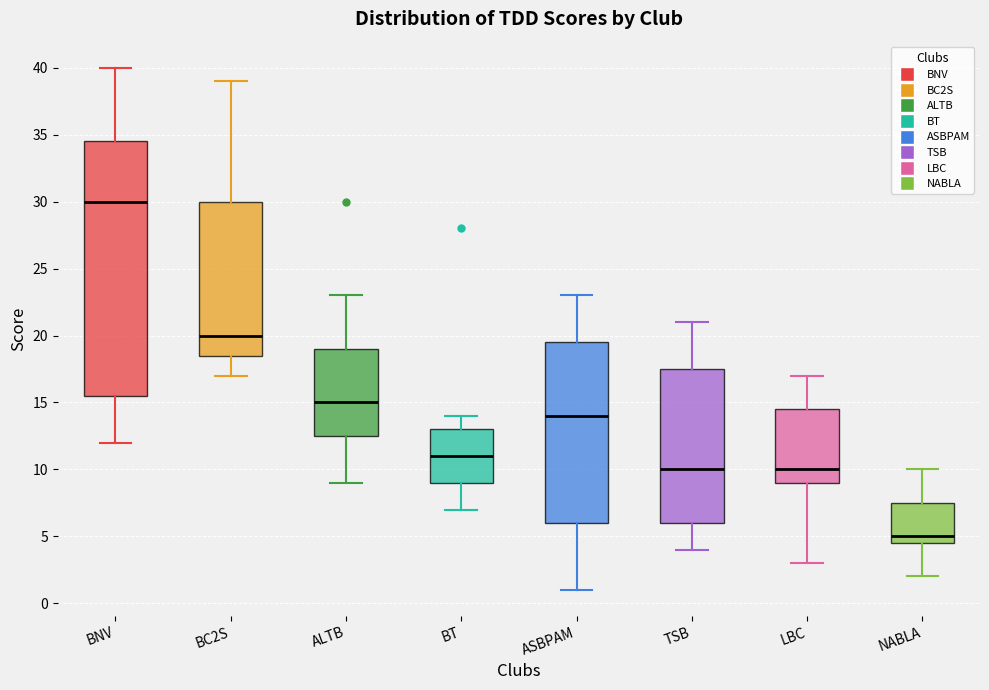

Reading left to right, transcribe this box plot: for each box, give where its median line is, the range the box spans, and where its two whiskers end, as read against the y-axis. The values are not printed on the chart, so give them approximately, as read against the axis.

BNV: median 30.0, box 15.5 to 34.5, whiskers 12.0 to 40.0
BC2S: median 20.0, box 18.5 to 30.0, whiskers 17.0 to 39.0
ALTB: median 15.0, box 12.5 to 19.0, whiskers 9.0 to 23.0
BT: median 11.0, box 9.0 to 13.0, whiskers 7.0 to 14.0
ASBPAM: median 14.0, box 6.0 to 19.5, whiskers 1.0 to 23.0
TSB: median 10.0, box 6.0 to 17.5, whiskers 4.0 to 21.0
LBC: median 10.0, box 9.0 to 14.5, whiskers 3.0 to 17.0
NABLA: median 5.0, box 4.5 to 7.5, whiskers 2.0 to 10.0